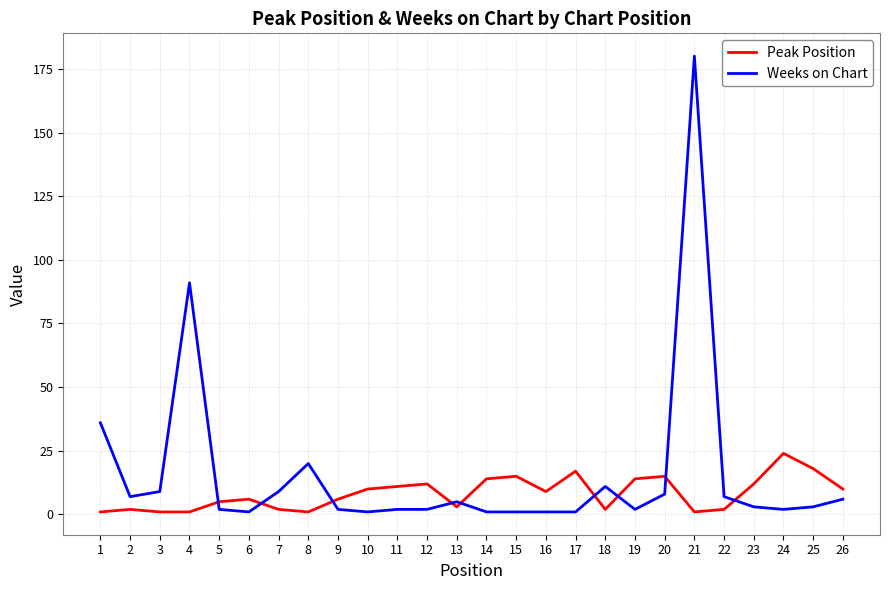

What is the difference between the second highest and minimum values in the Weeks on Chart series?

90